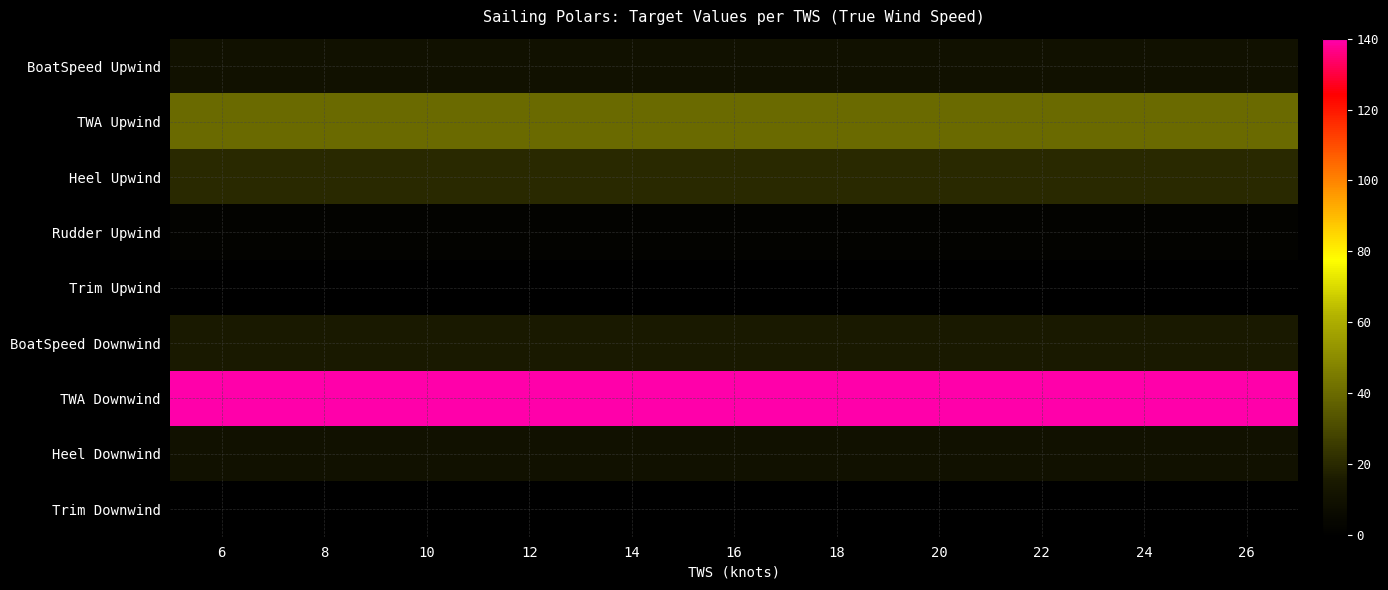

Rank the series at 12 from lowest to highest value.

Trim Upwind, Trim Downwind, Rudder Upwind, BoatSpeed Upwind, Heel Downwind, BoatSpeed Downwind, Heel Upwind, TWA Upwind, TWA Downwind